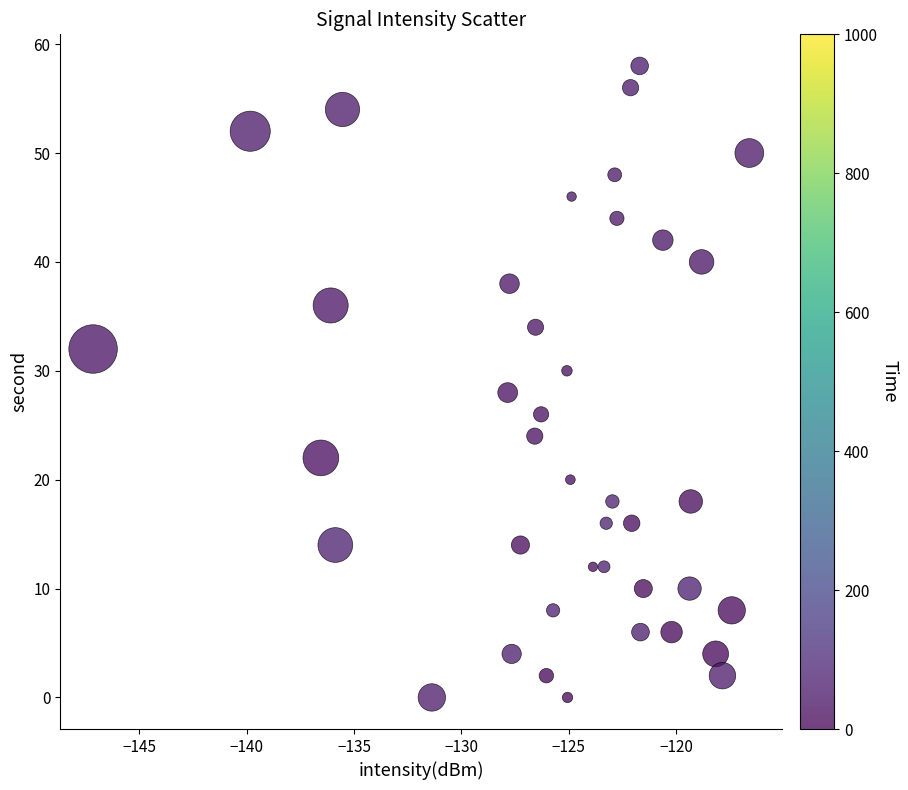

What is the range of Y values (max minus min)?

58